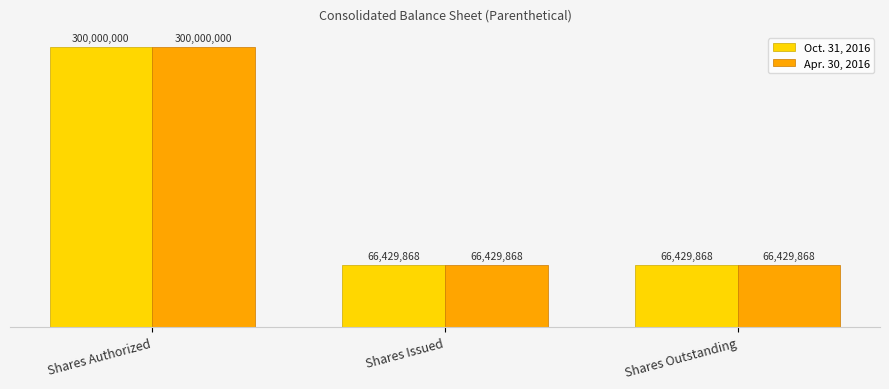

Is it true that Oct. 31, 2016 equals 66429868 at Shares Outstanding?

True